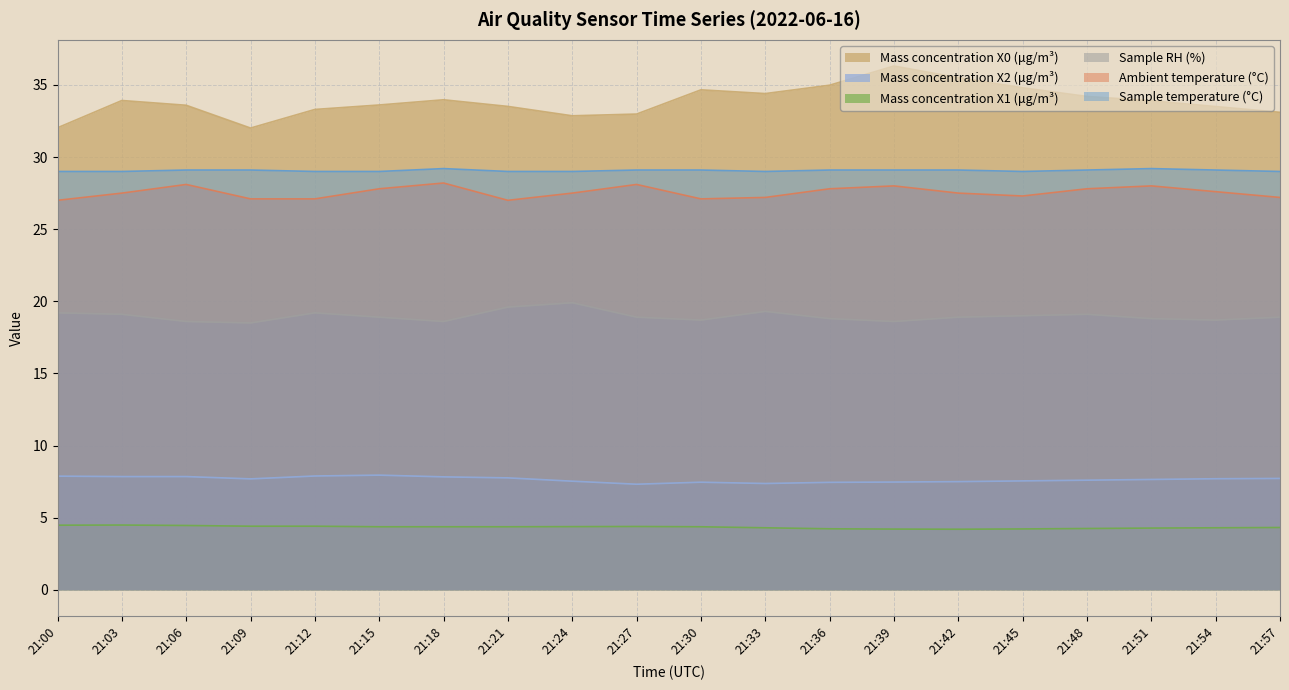

True or false: Sample temperature (°C) and Sample RH (%) cross at least once.

False